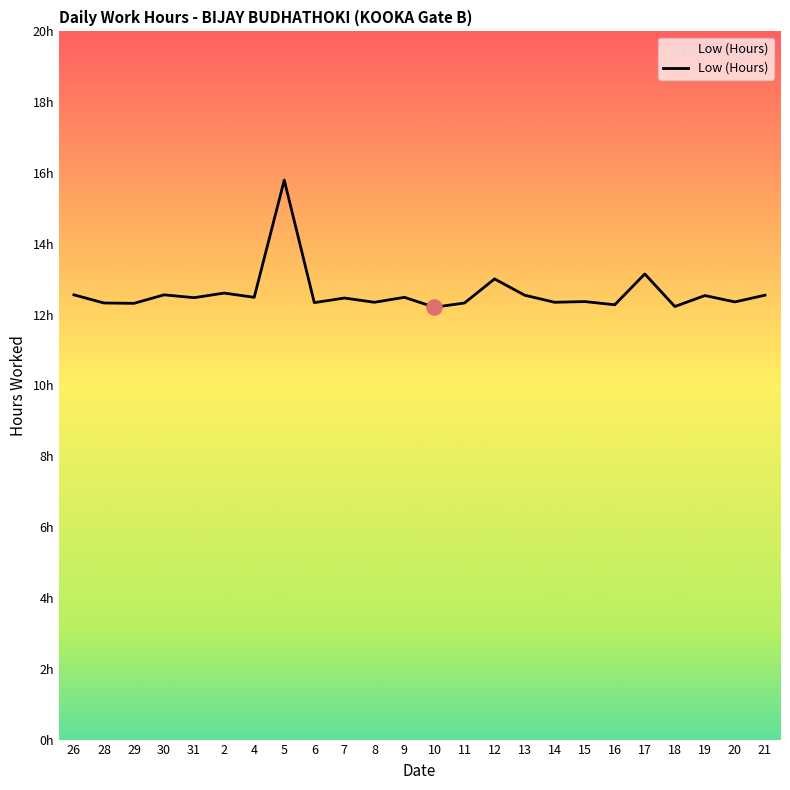

Approximately how many times larger is the value at 18 compared to 13?

1.0